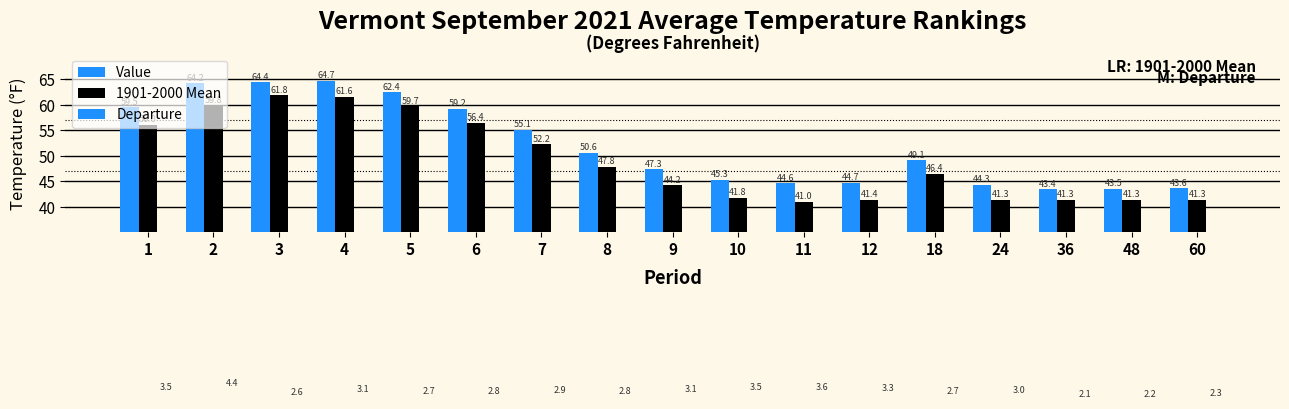

What is the value of the Departure bar at the 3rd from the left?

2.6